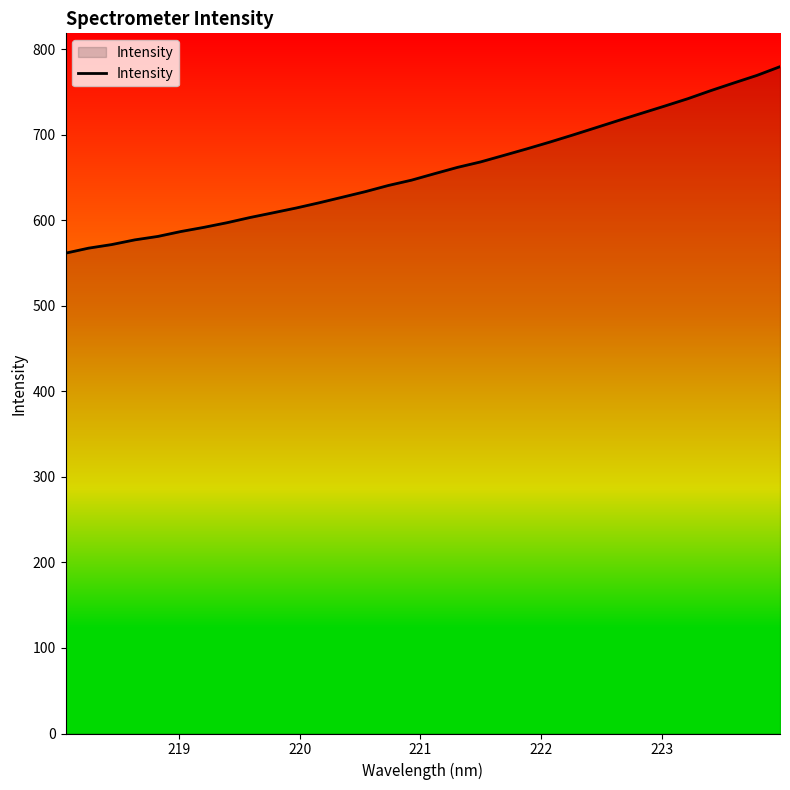

Does the chart display data point markers on the line(s)?

No